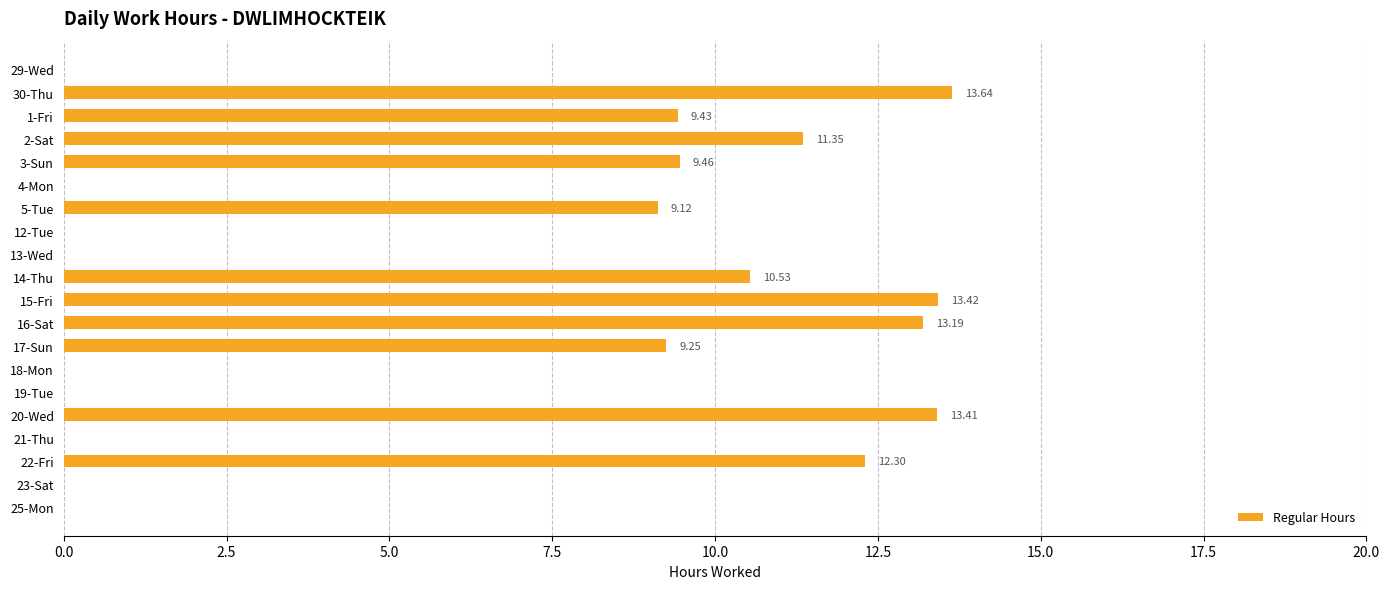

What is the sum of all values?

125.1